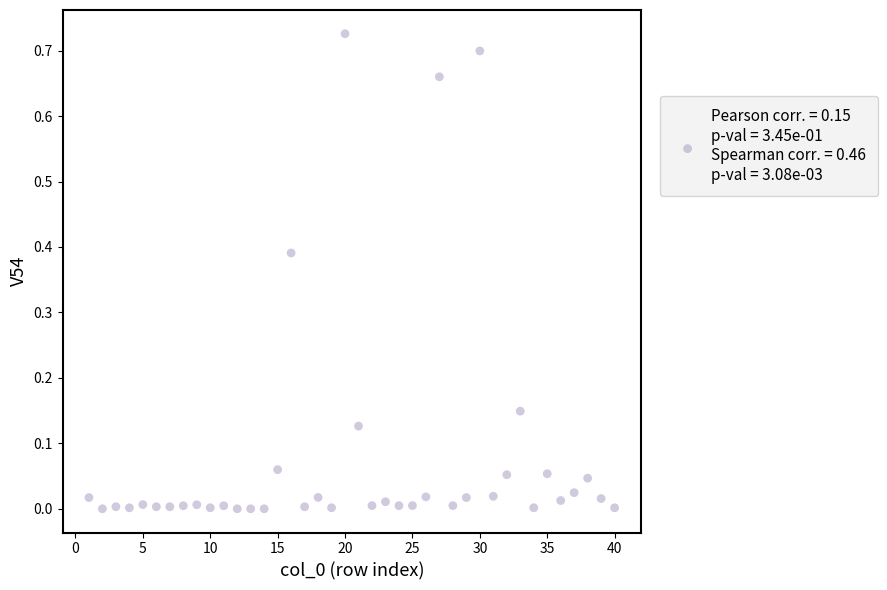

What is the range of X values (max minus min)?

39.0